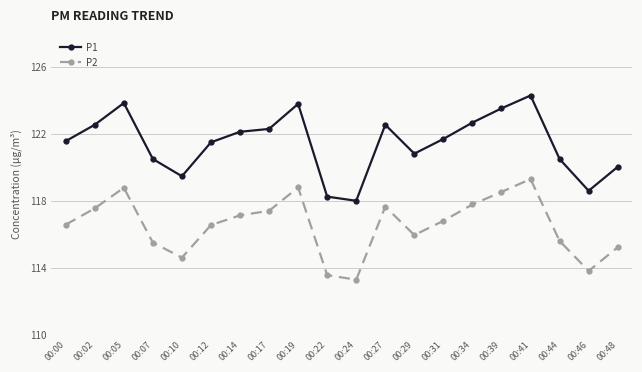

Is it true that P2 equals 174.0 at 00:44?

False